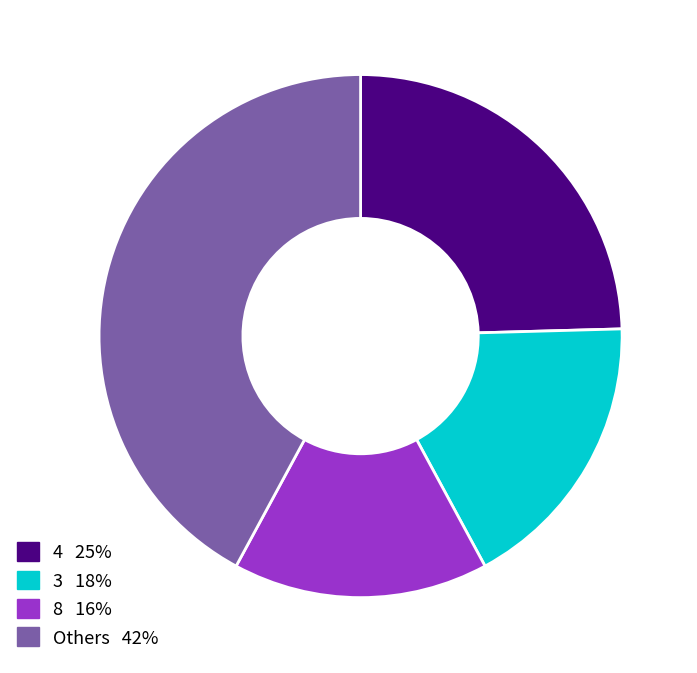

Is there a majority slice in this chart?

No